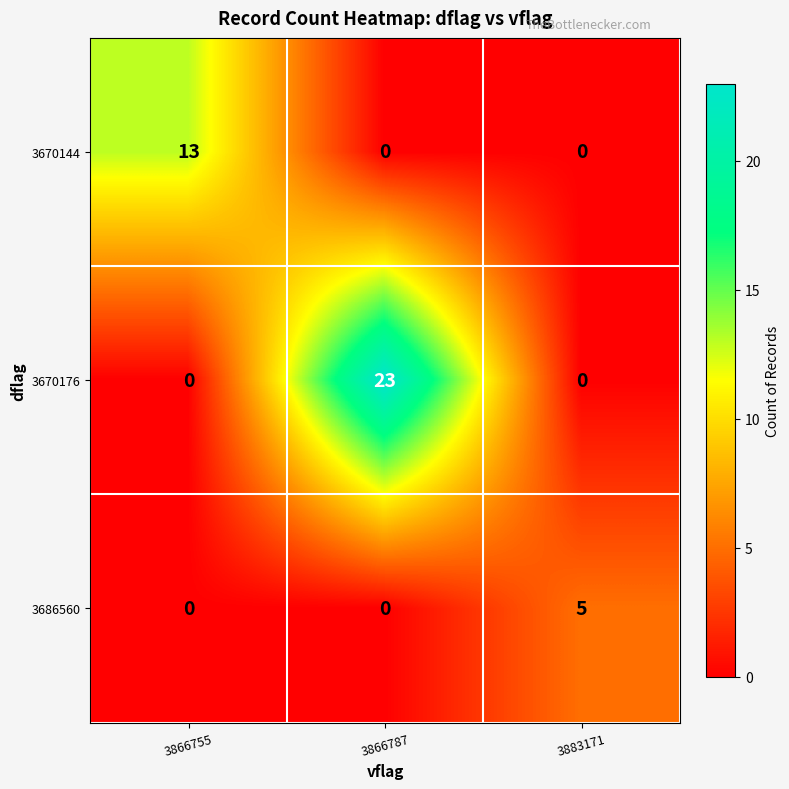

What is the maximum value shown in the chart?

23